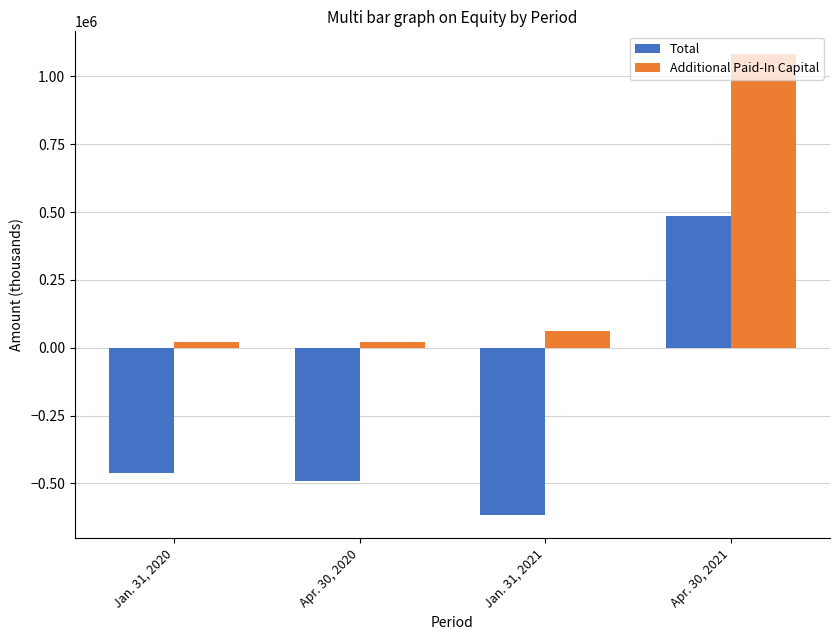

The Total series shows -462021 at Jan. 31, 2020. True or false?

True